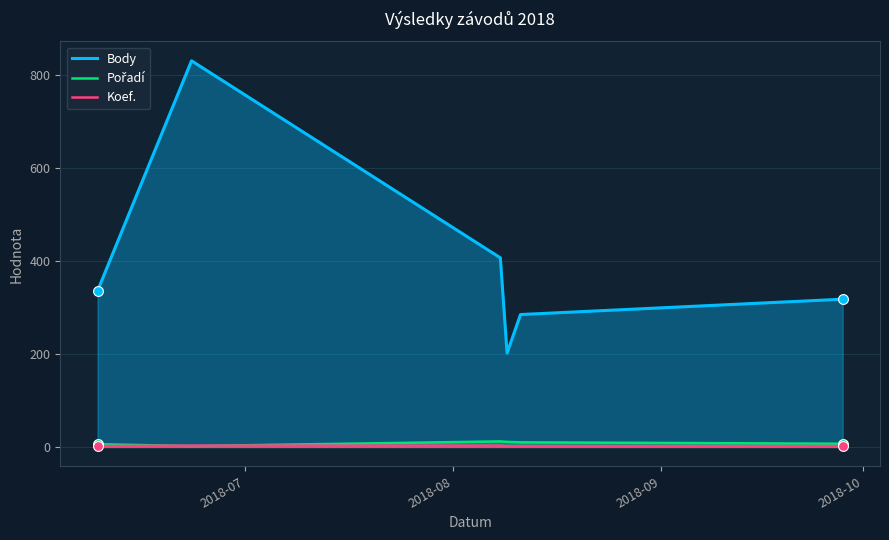

Which series has the largest total across all categories?

Body